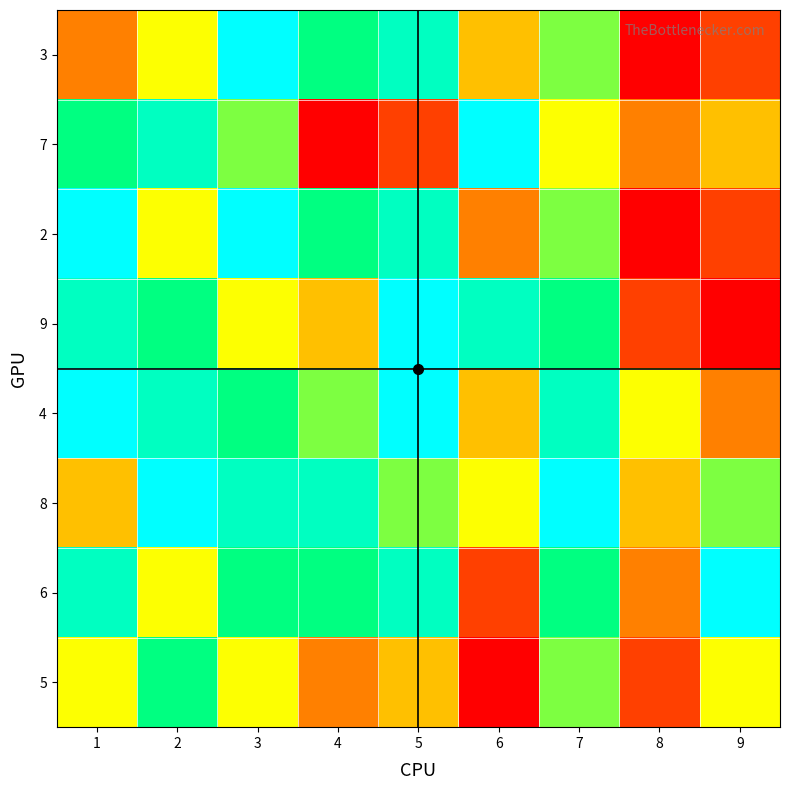

What is the spread (max minus min) of values at 1?

6